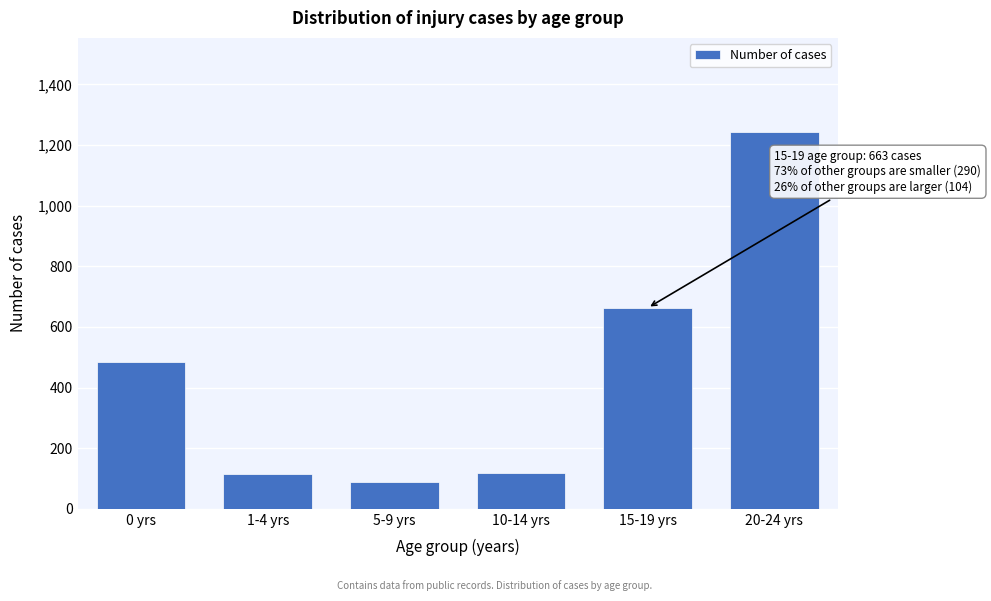

Read the value at 1-4 yrs.

114